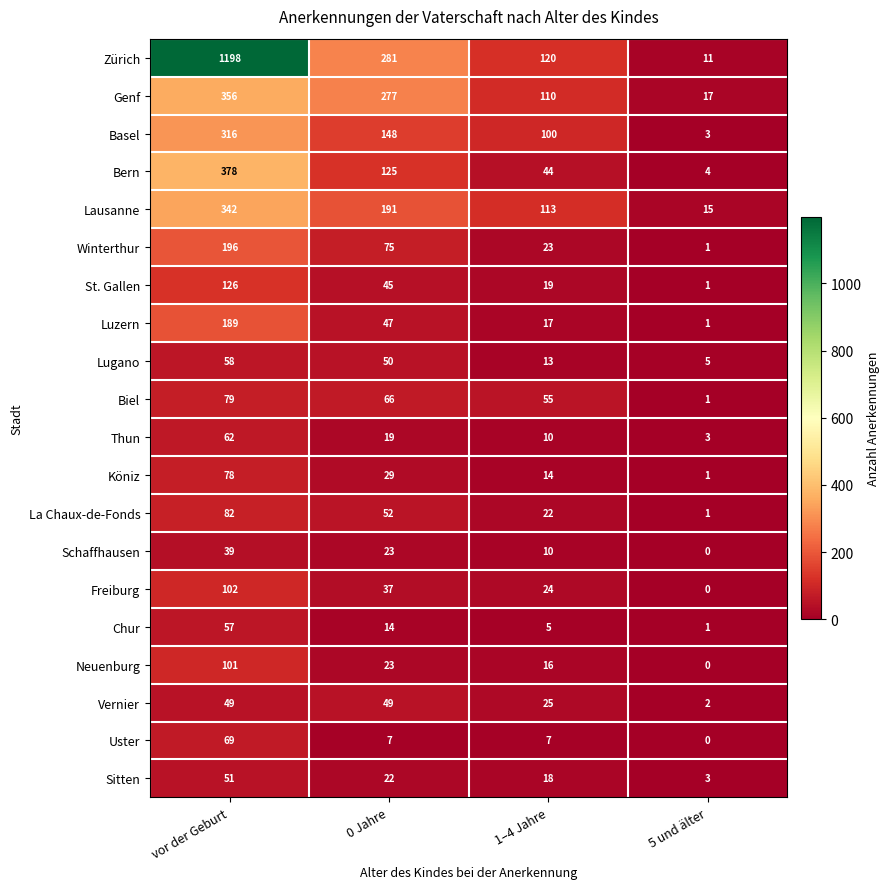

Which series changed the most between 1–4 Jahre and 5 und älter?

Zürich